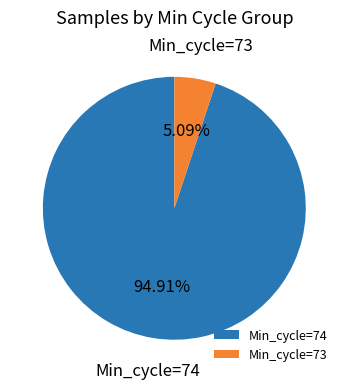

What is the majority slice?

Min_cycle=74